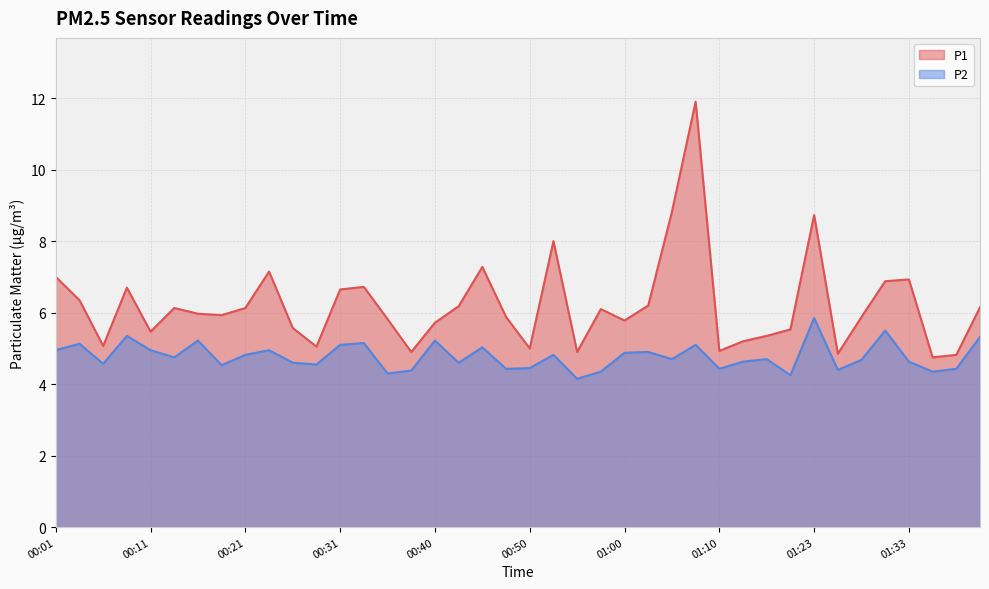

What is the sum of the P2 values at 01:00 and 00:38?

9.3